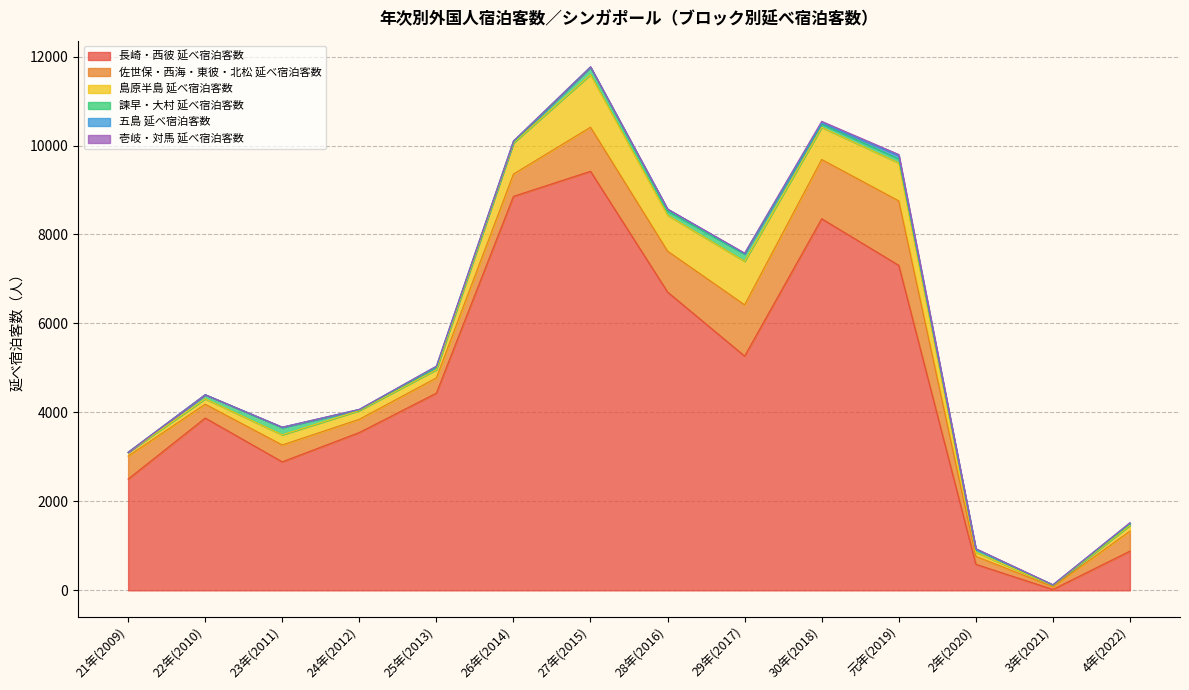

What is the average value of the 島原半島 延べ宿泊客数 series?

450